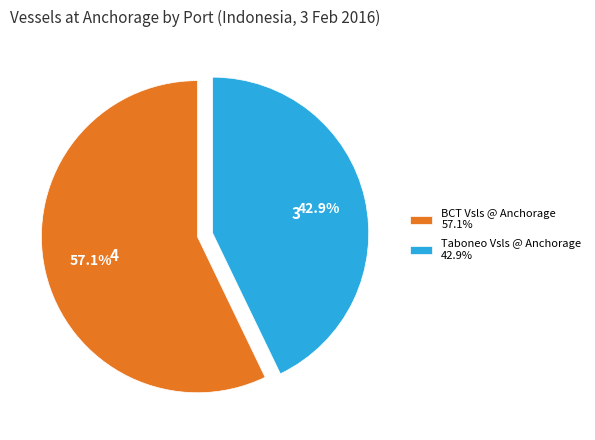

How many segments does this pie chart have?

2